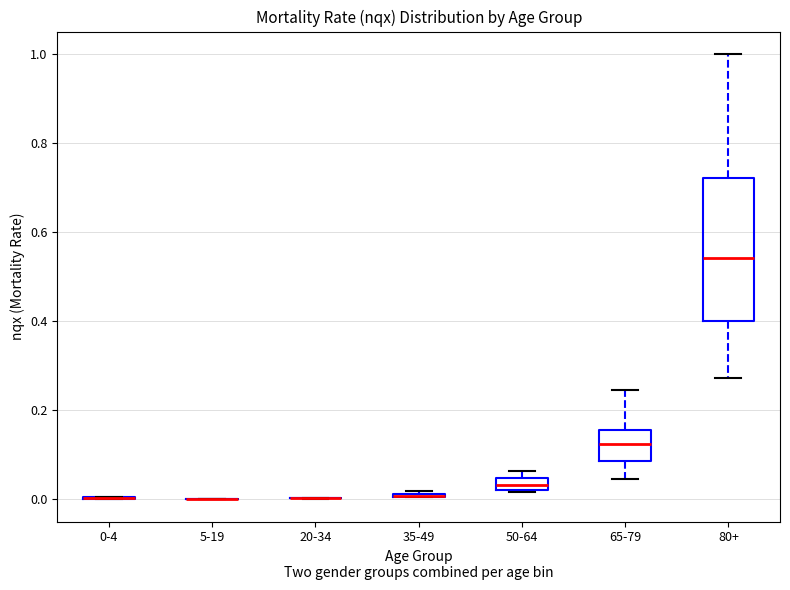

Which box is the tallest, from its lower edge to its upper edge?

80+